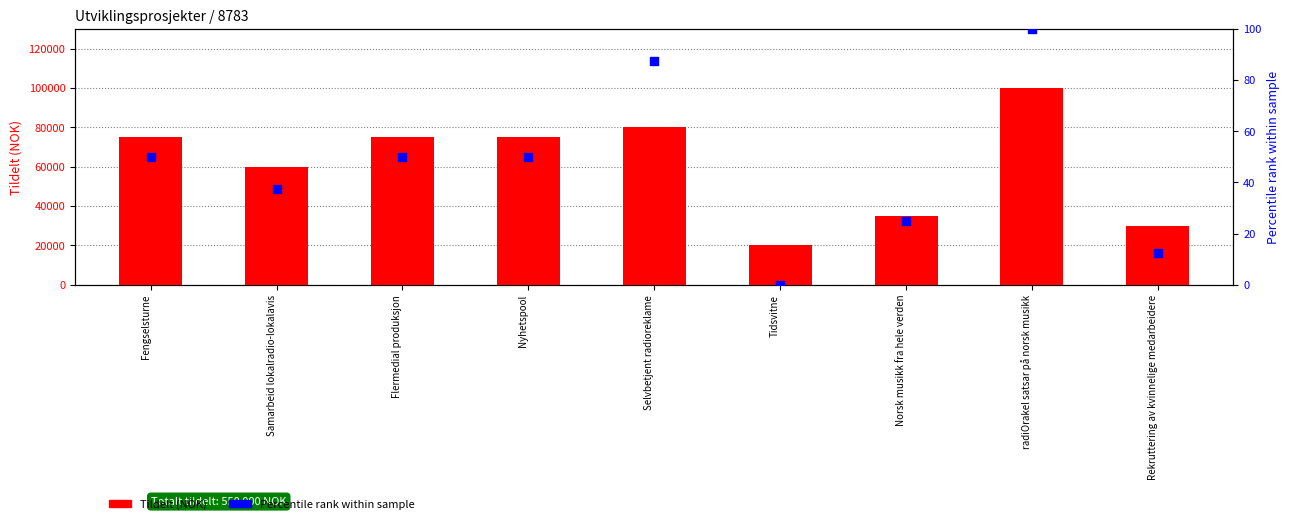

Which series has the largest total across all categories?

Tildelt (NOK)